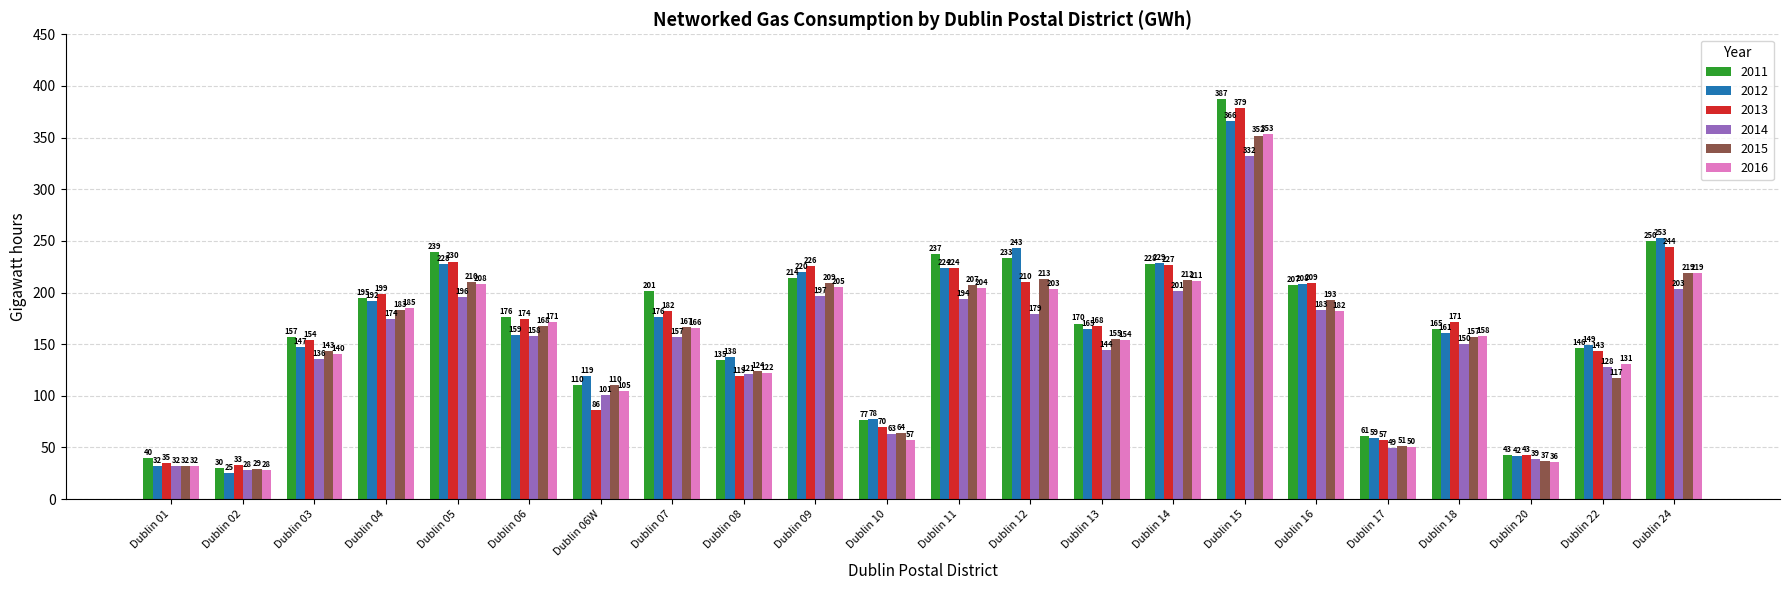

Reading right to left, transcribe all the data shown in this chart.

2011: 250	146	43	165	61	207	387	228	170	233	237	77	214	135	201	110	176	239	195	157	30	40
2012: 253	149	42	161	59	208	366	229	165	243	224	78	220	138	176	119	159	228	192	147	25	32
2013: 244	143	43	171	57	209	379	227	168	210	224	70	226	119	182	86	174	230	199	154	33	35
2014: 203	128	39	150	49	183	332	201	144	179	194	63	197	121	157	101	158	196	174	136	28	32
2015: 219	117	37	157	51	193	352	212	155	213	207	64	209	124	167	110	168	210	183	143	29	32
2016: 219	131	36	158	50	182	353	211	154	203	204	57	205	122	166	105	171	208	185	140	28	32